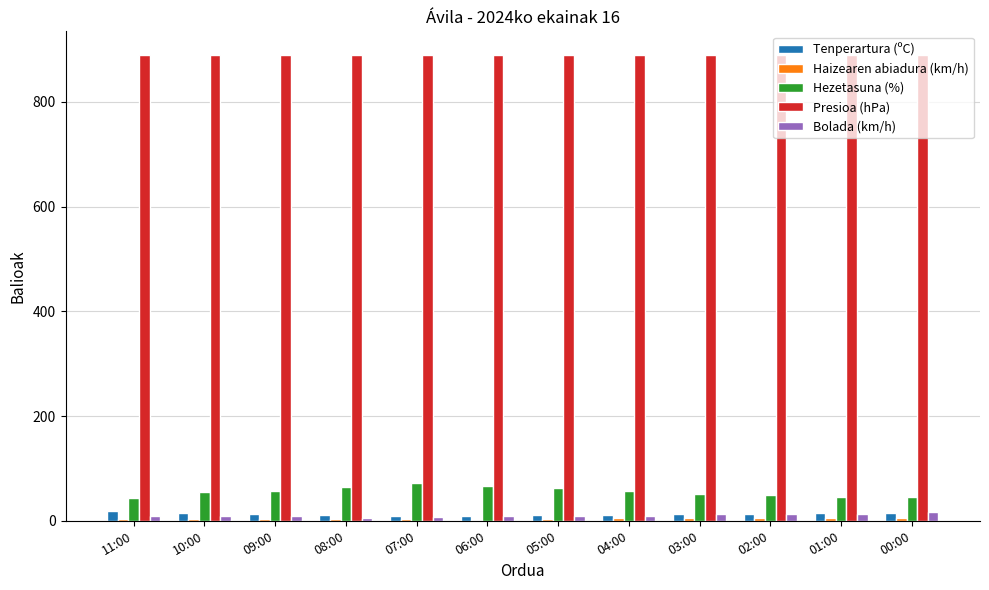

Does the chart contain stacked bars?

No